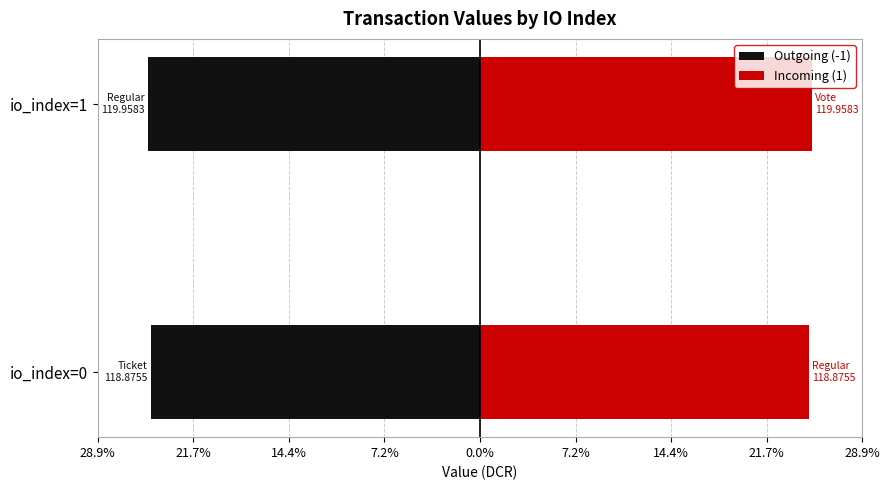

What is the greatest value displayed?

120.0